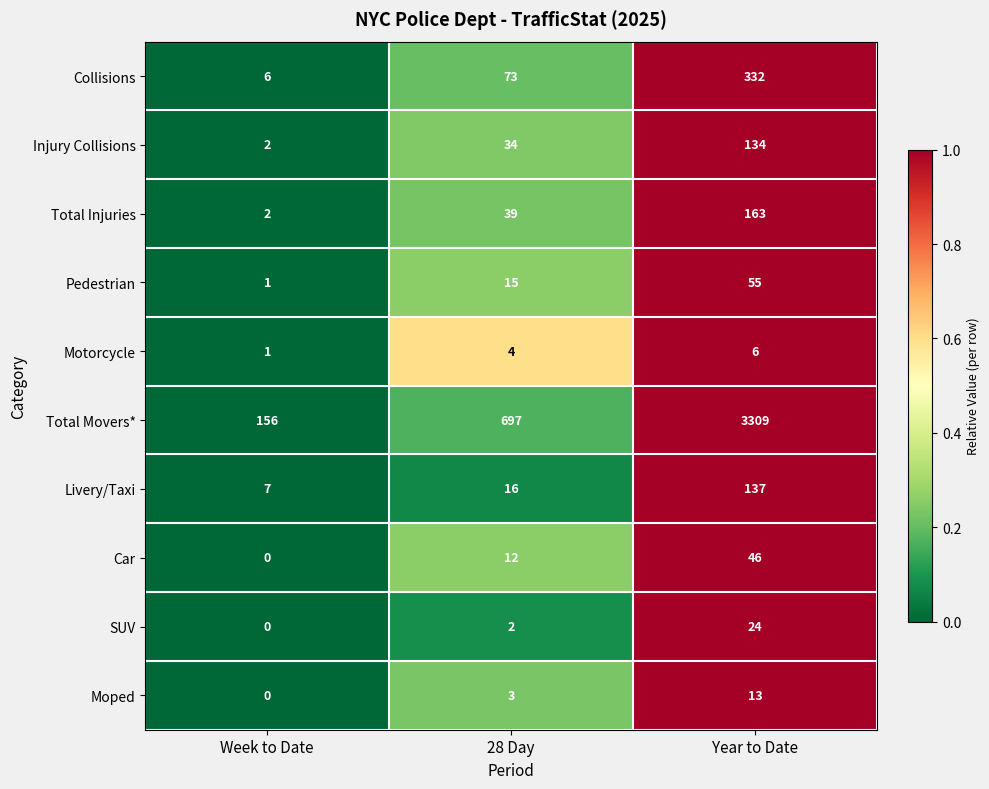

What is the difference between the second highest and minimum values in the Collisions series?

67